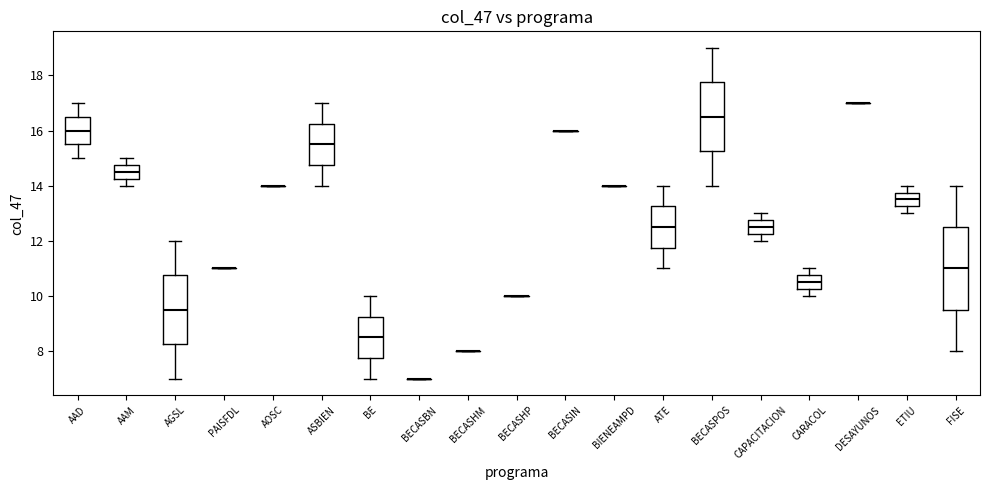

Which box is the tallest, from its lower edge to its upper edge?

FISE